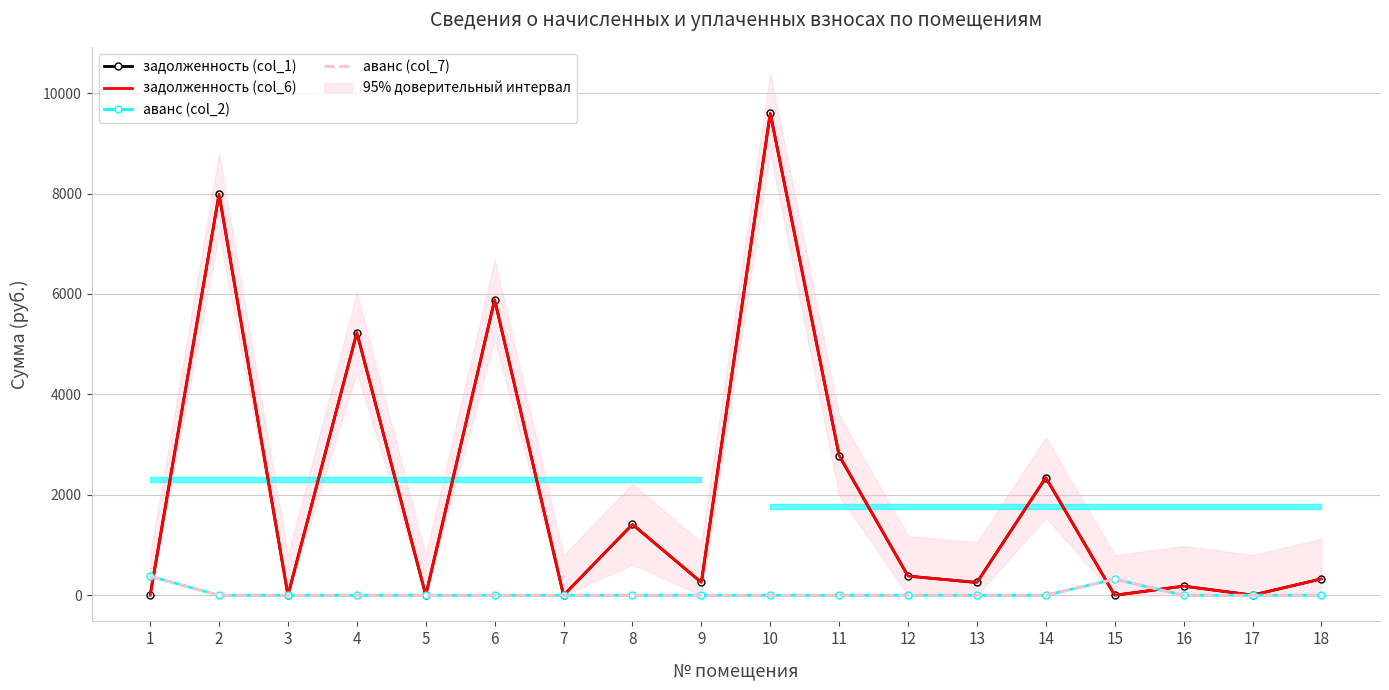

True or false: задолженность (col_1) has more than 1 points higher than both neighbors.

True